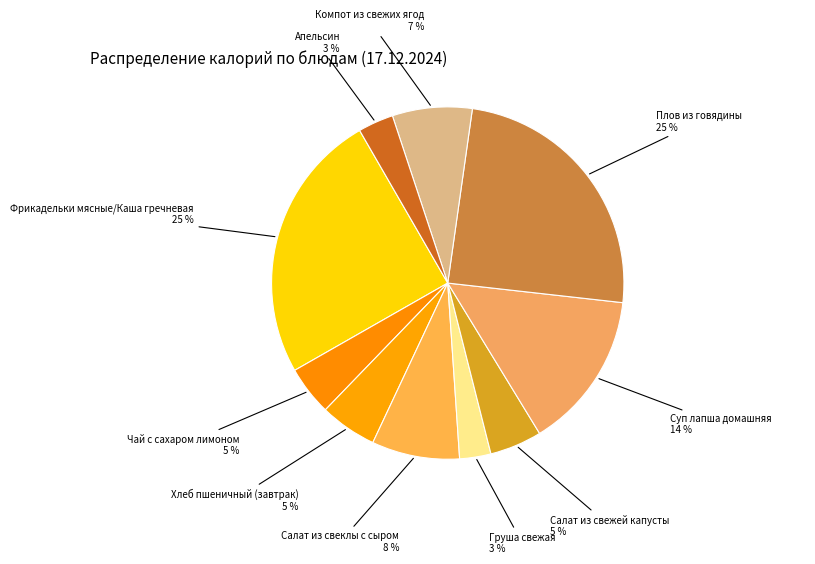

What percentage is the Груша свежая slice, to the nearest percent?

3%